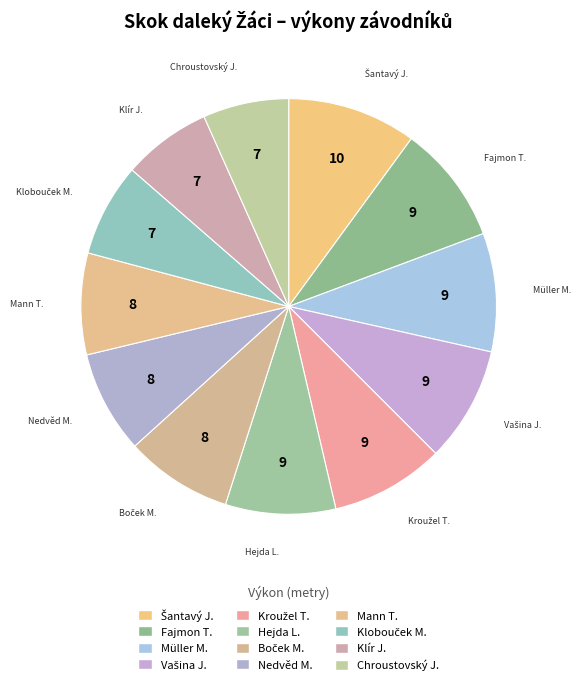

Count the number of slices in the pie.

12